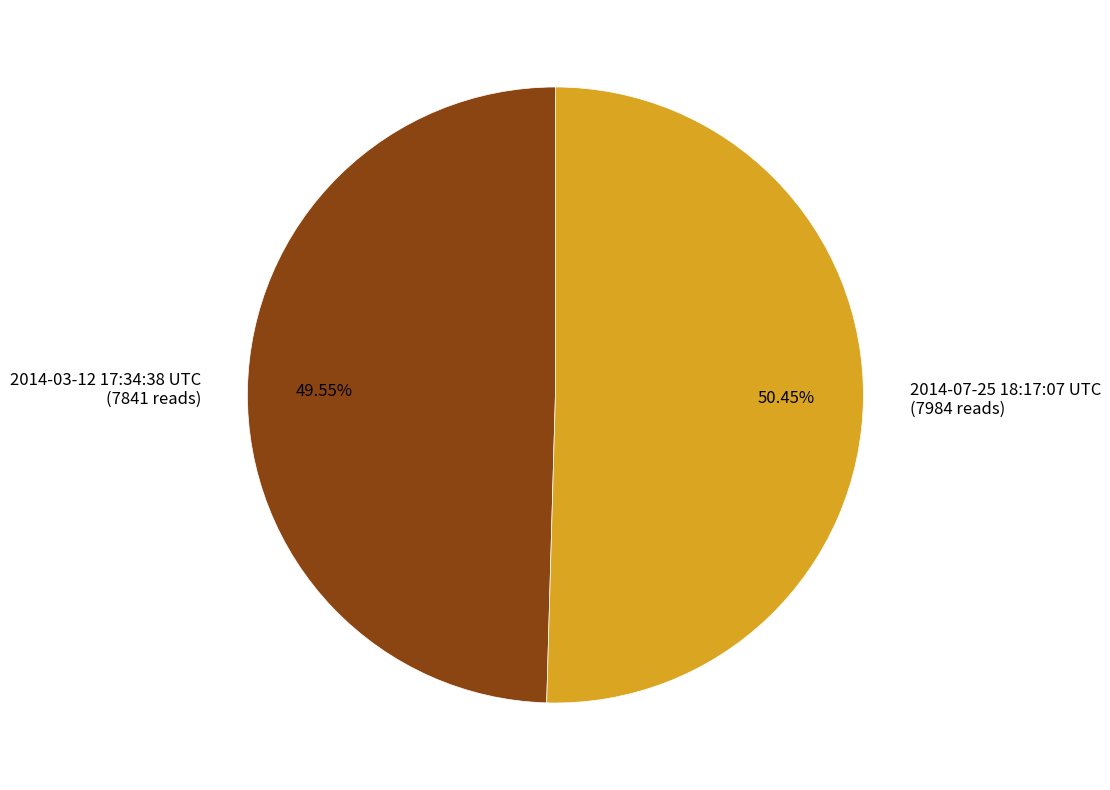

Count the number of slices in the pie.

2